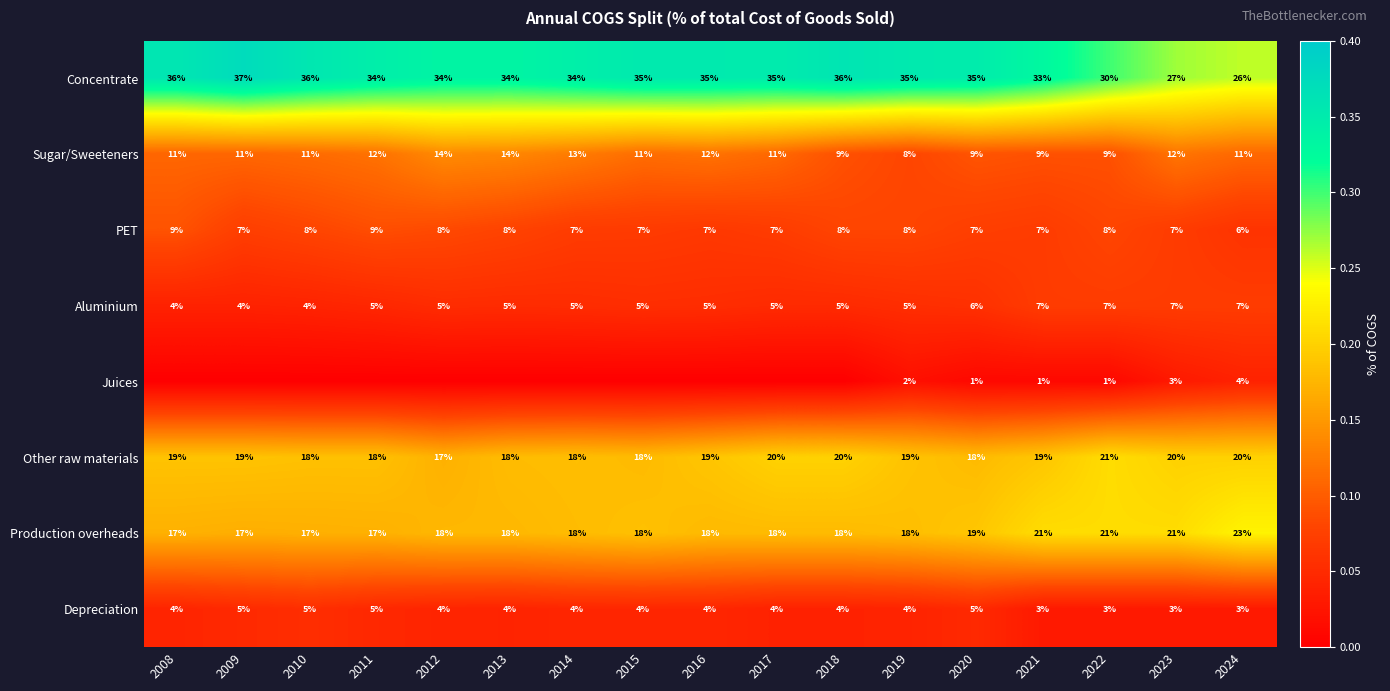

At how many categories does at least one series exceed 0?

17